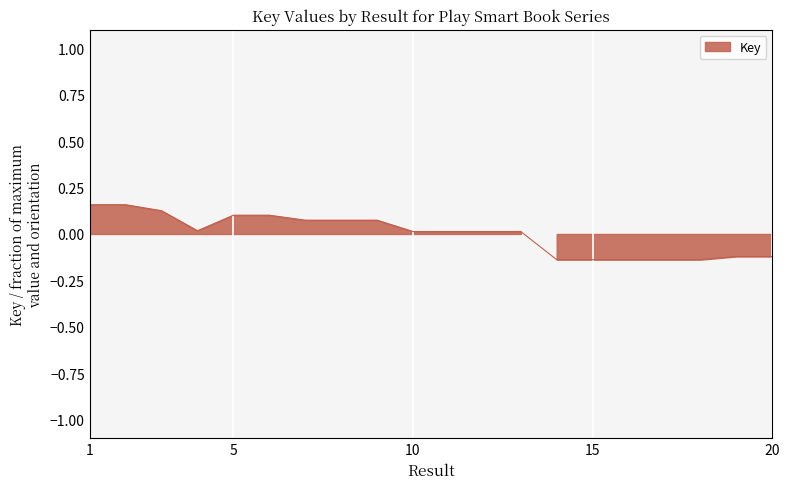

Where is the first local minimum?

4